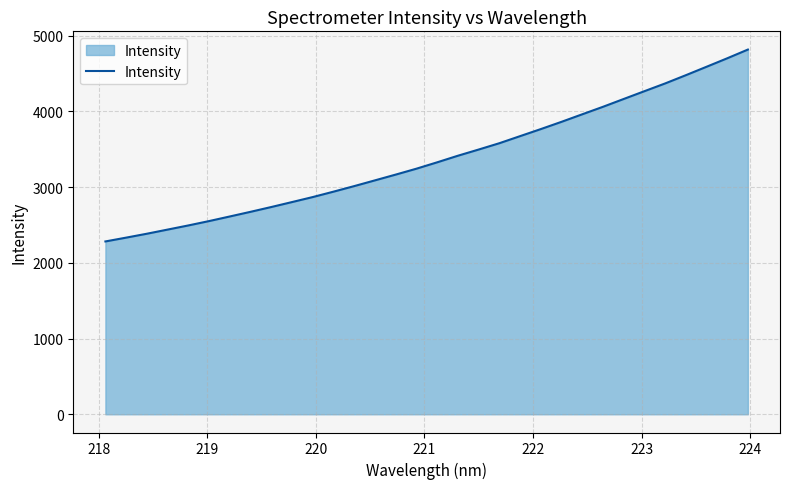

What is the maximum value shown in the chart?

4814.6